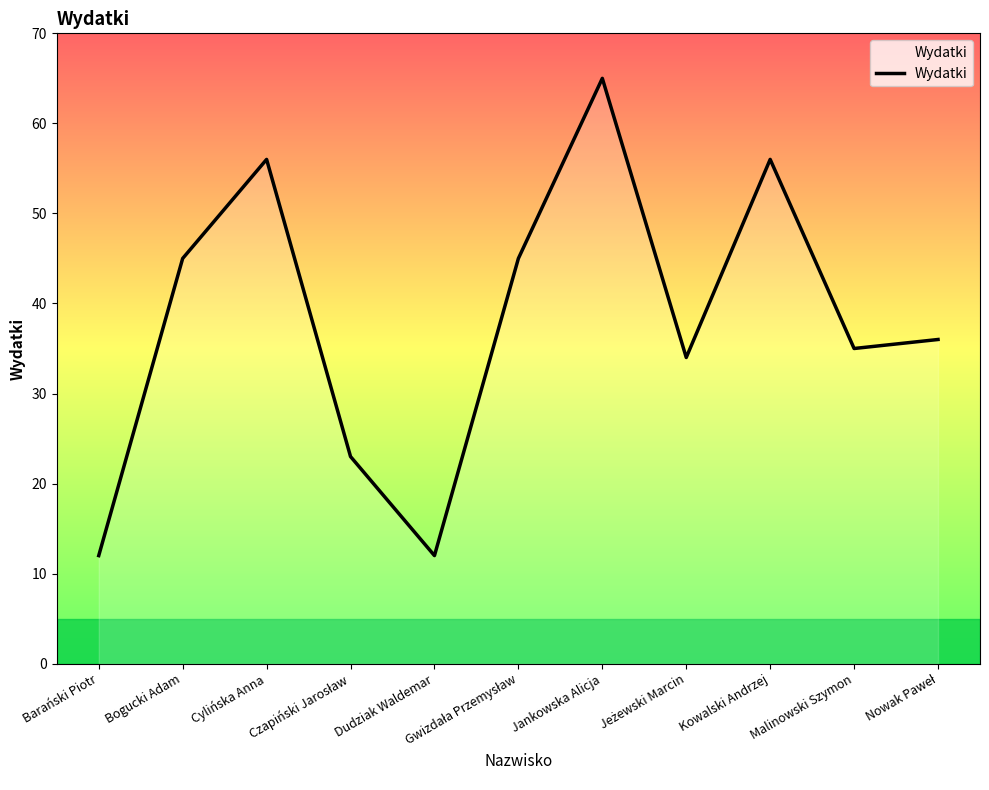

True or false: the data shows 45 at Bogucki Adam.

True